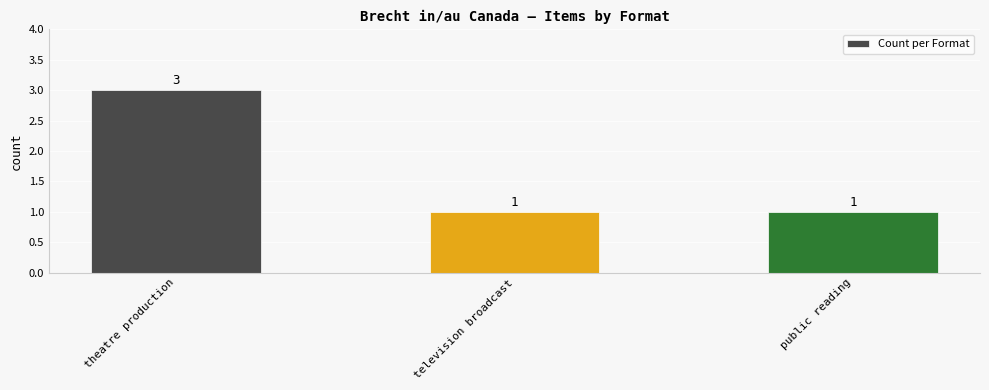

What is the sum of all values?

5